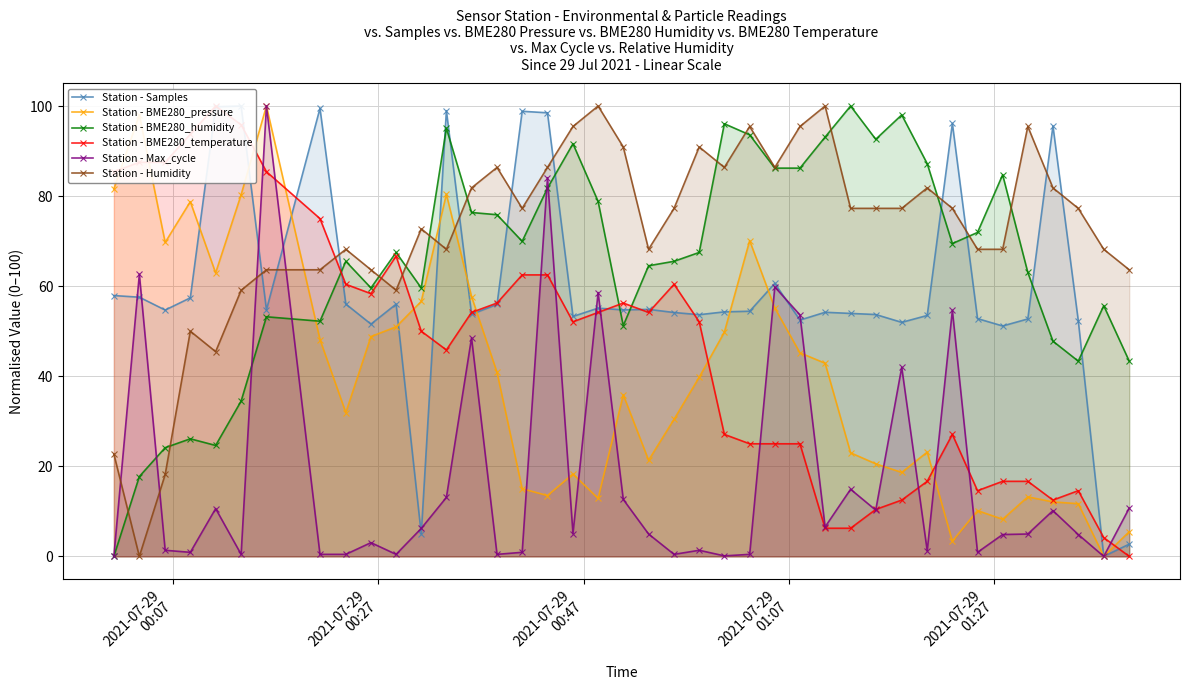

True or false: Station - Max_cycle has more than 2 interior local peaks.

True